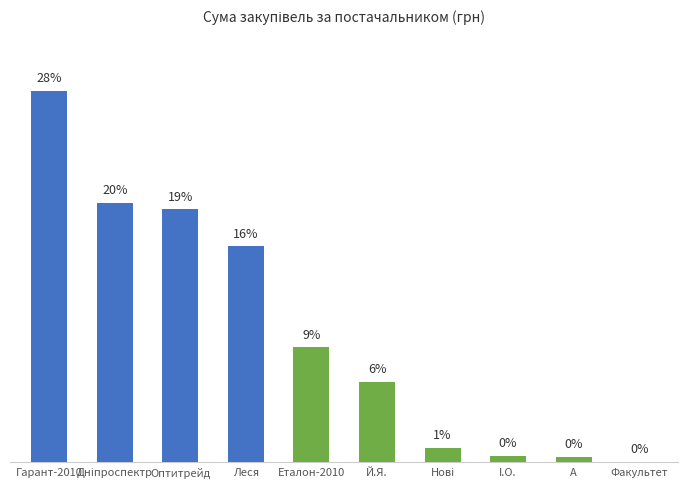

What is the difference between the values at Оптитрейд and Й.Я.?

13.0